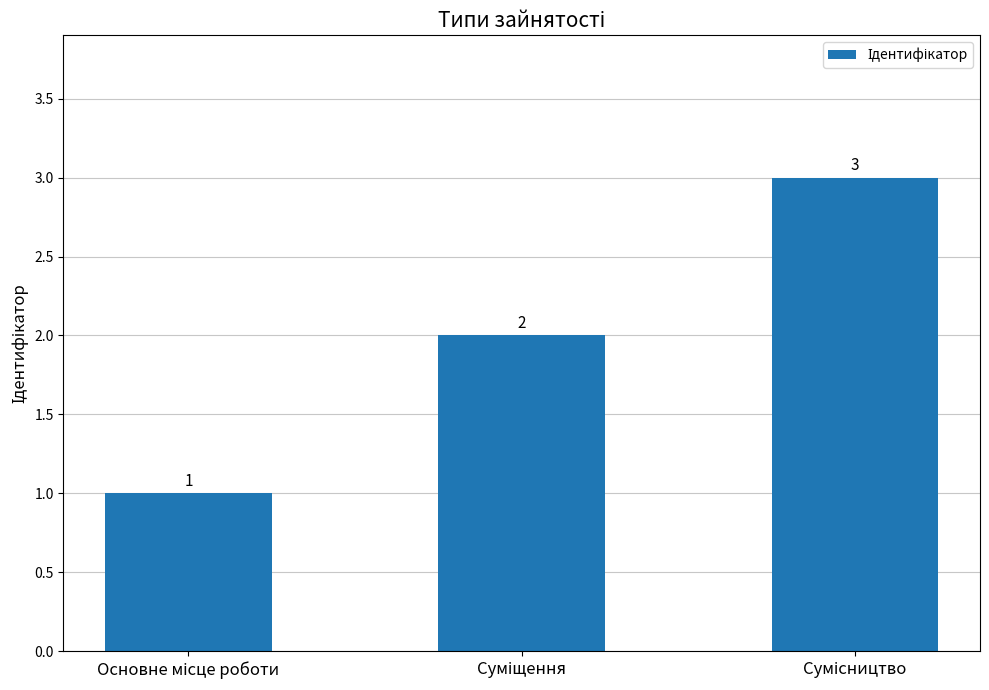

What is the maximum value shown in the chart?

3